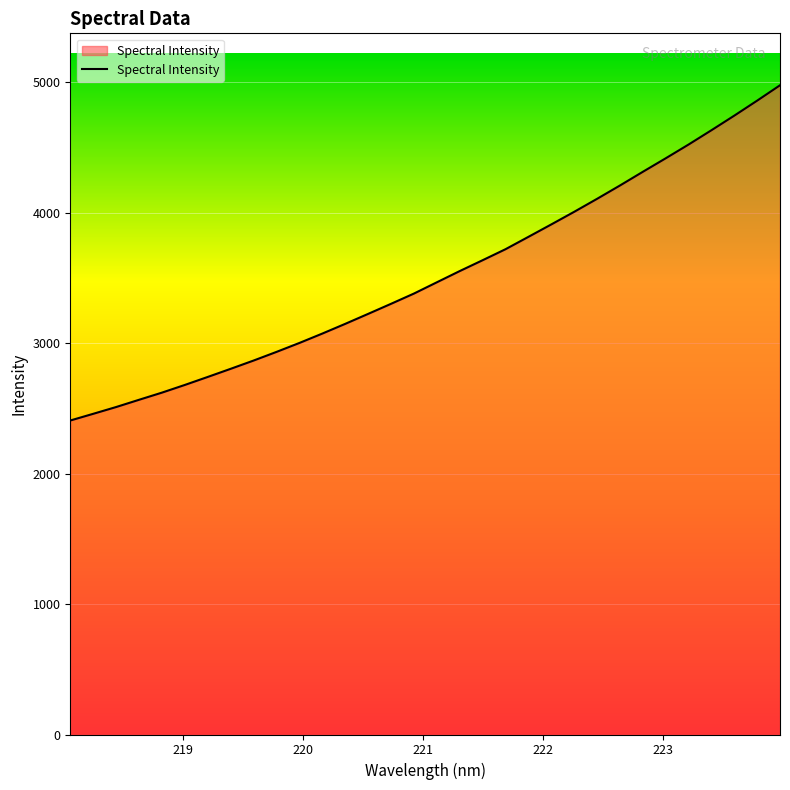

What is the difference between the maximum and minimum values?

2570.5